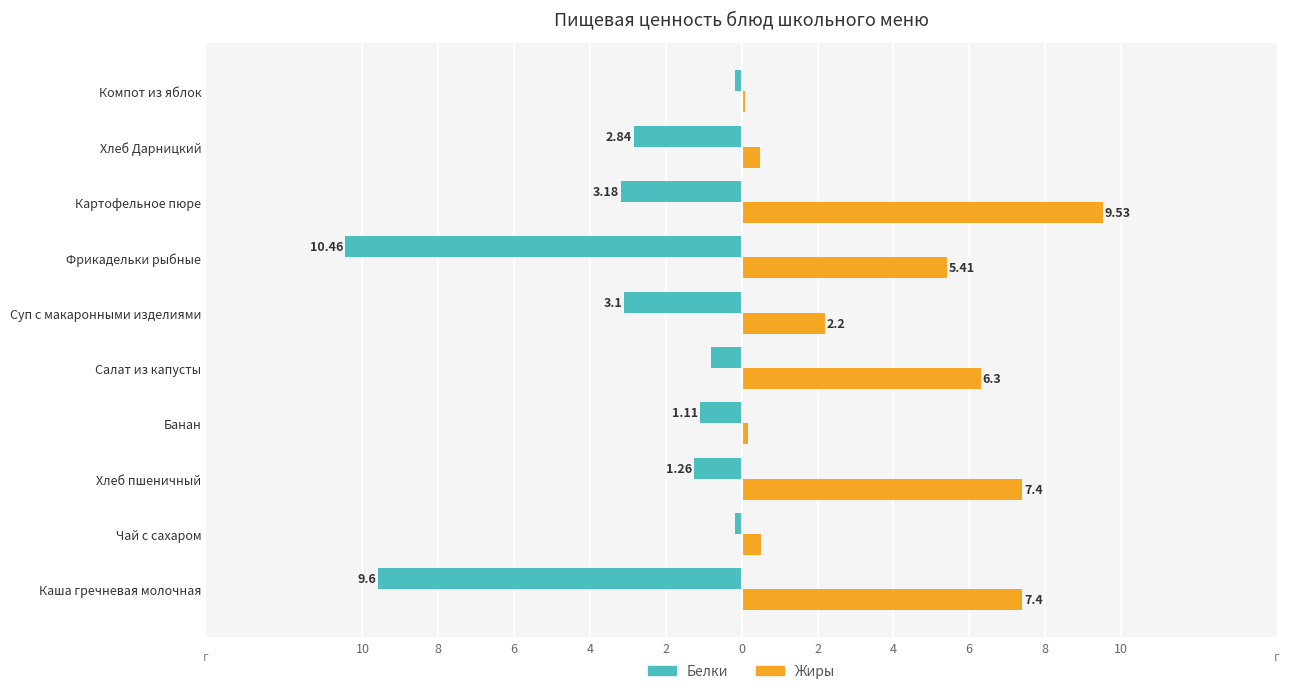

Reading right to left, extract all data points from this chart.

Белки: -0.2	-2.8	-3.2	-10.5	-3.1	-0.8	-1.1	-1.3	-0.2	-9.6
Жиры: 0.1	0.5	9.5	5.4	2.2	6.3	0.2	7.4	0.5	7.4